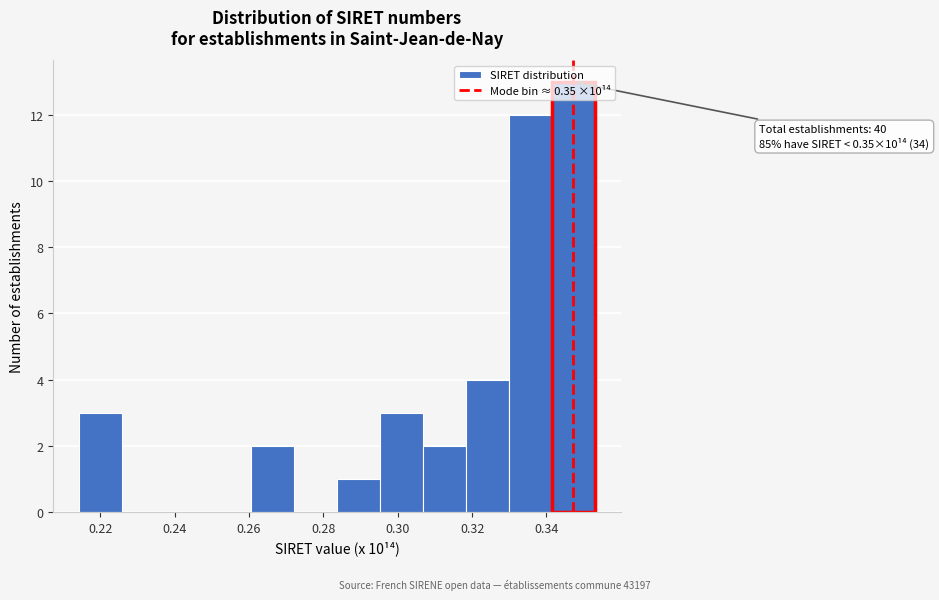

Over which range of the x-axis is the bar tallest?

0.342 to 0.352